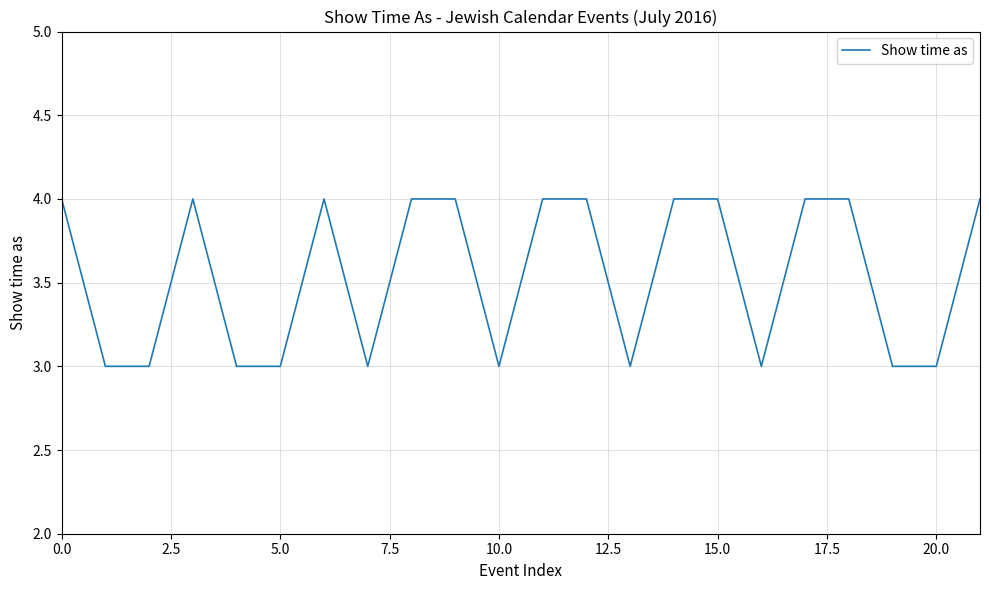

What is the maximum value shown in the chart?

4